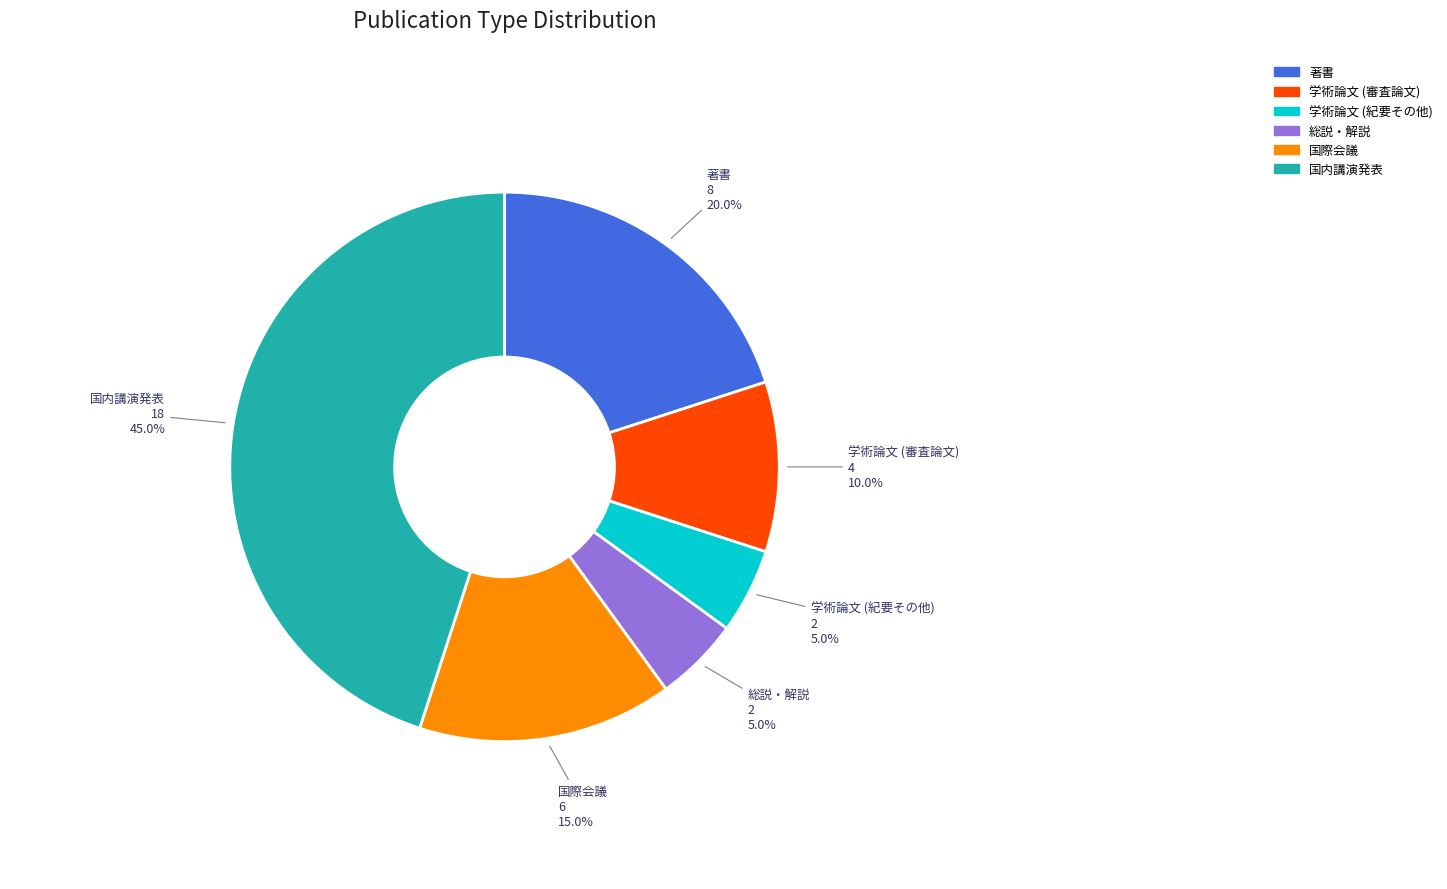

The 国内講演発表 slice represents 39% of the pie. True or false?

False